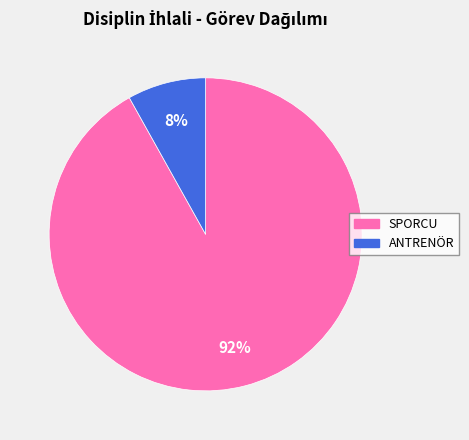

Between ANTRENÖR and SPORCU, which is larger?

SPORCU